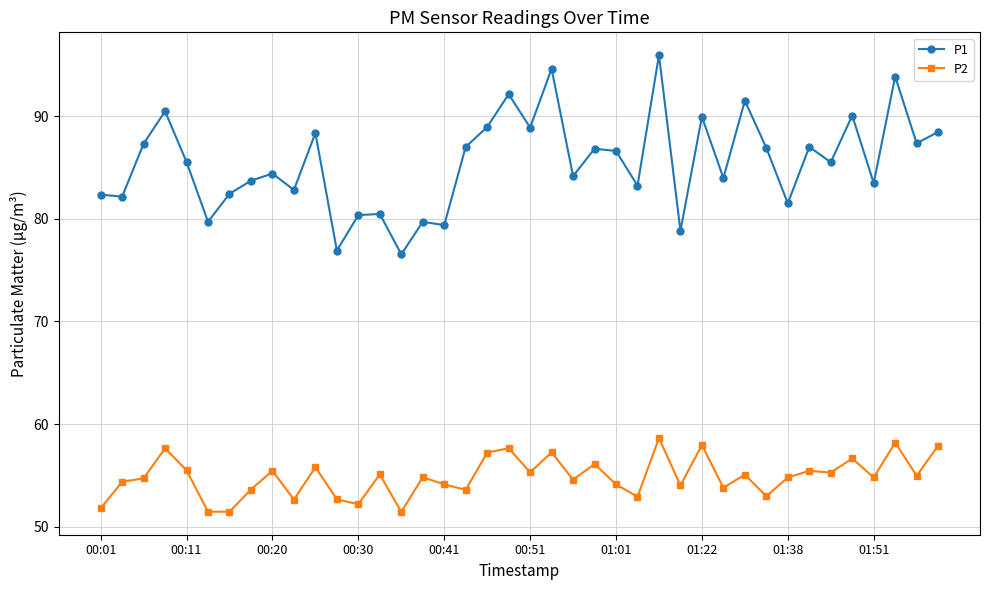

What is the minimum value for P2?

51.5